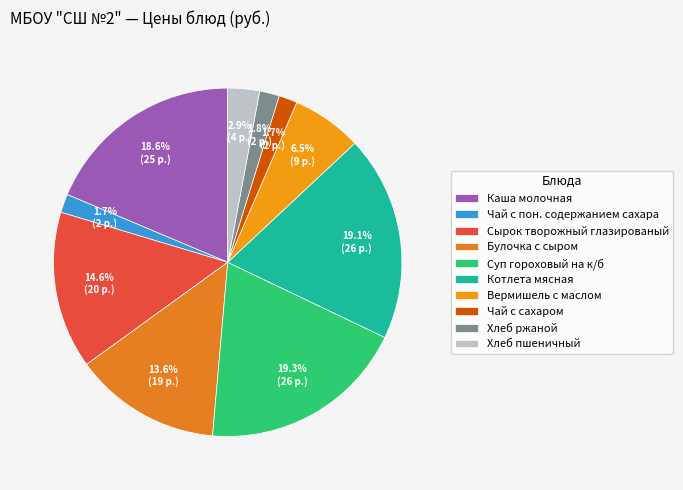

What is the largest slice in the pie chart?

Суп гороховый на к/б